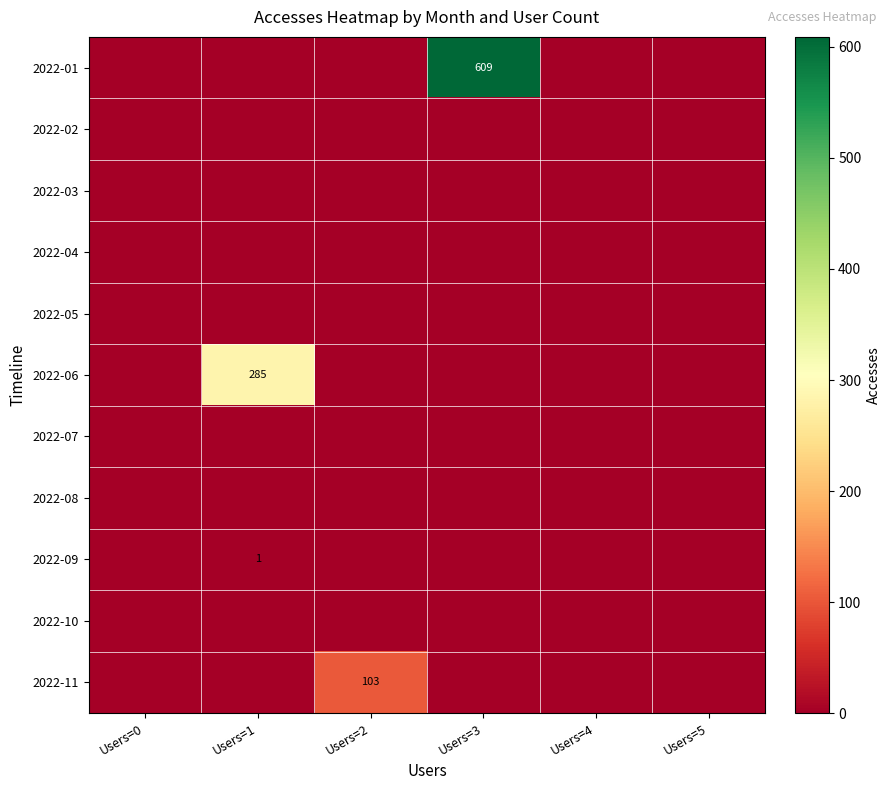

Where is 2022-05 nearest to the value 0?

Users=0